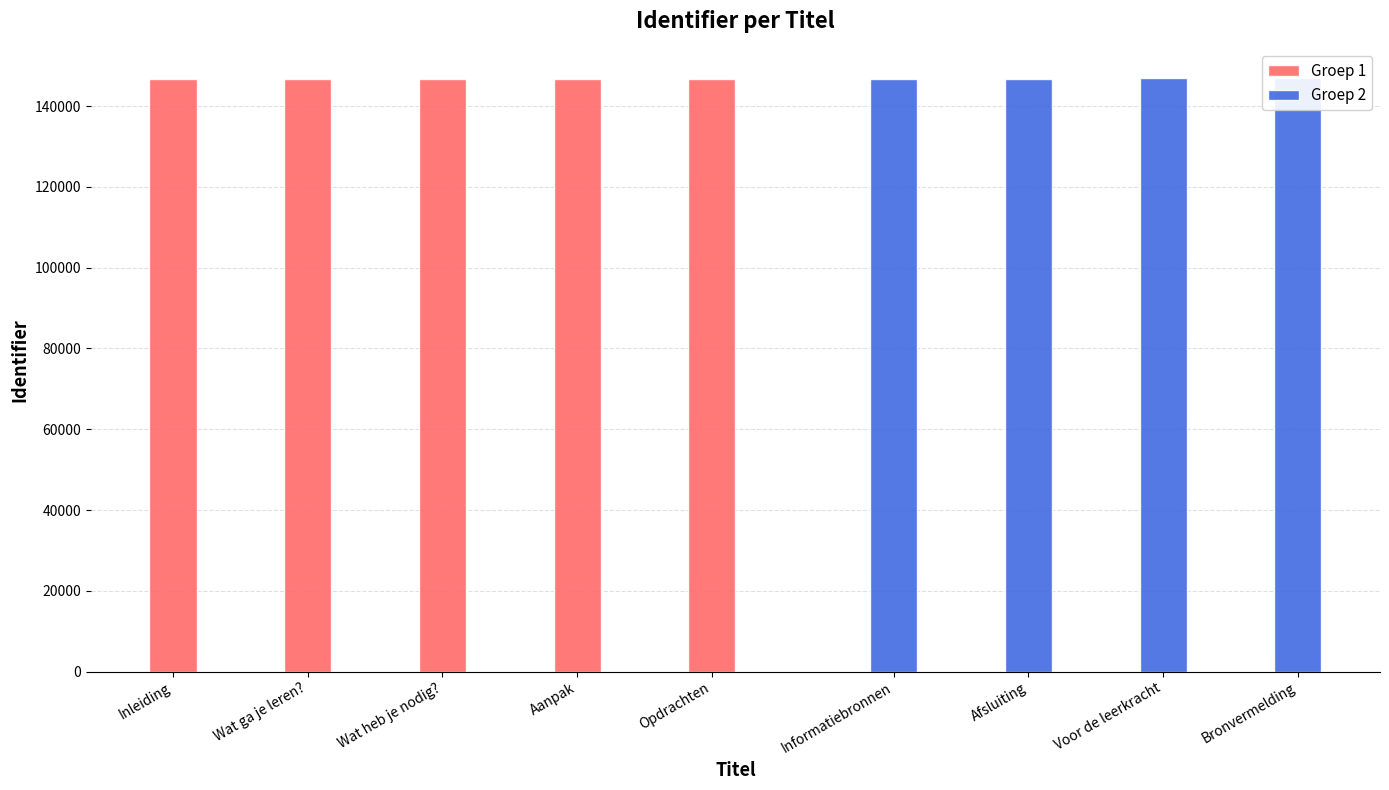

Rank the categories by value from lowest to highest.

Inleiding, Wat ga je leren?, Wat heb je nodig?, Aanpak, Opdrachten, Informatiebronnen, Afsluiting, Voor de leerkracht, Bronvermelding